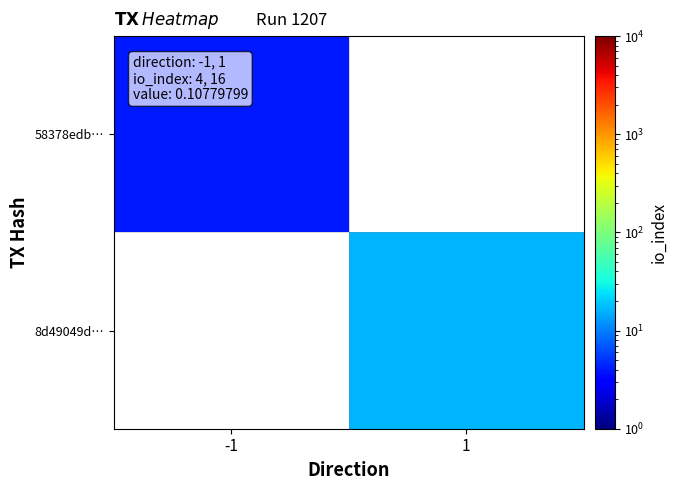

Rank the series by their maximum value, from lowest to highest.

58378edb…, 8d49049d…